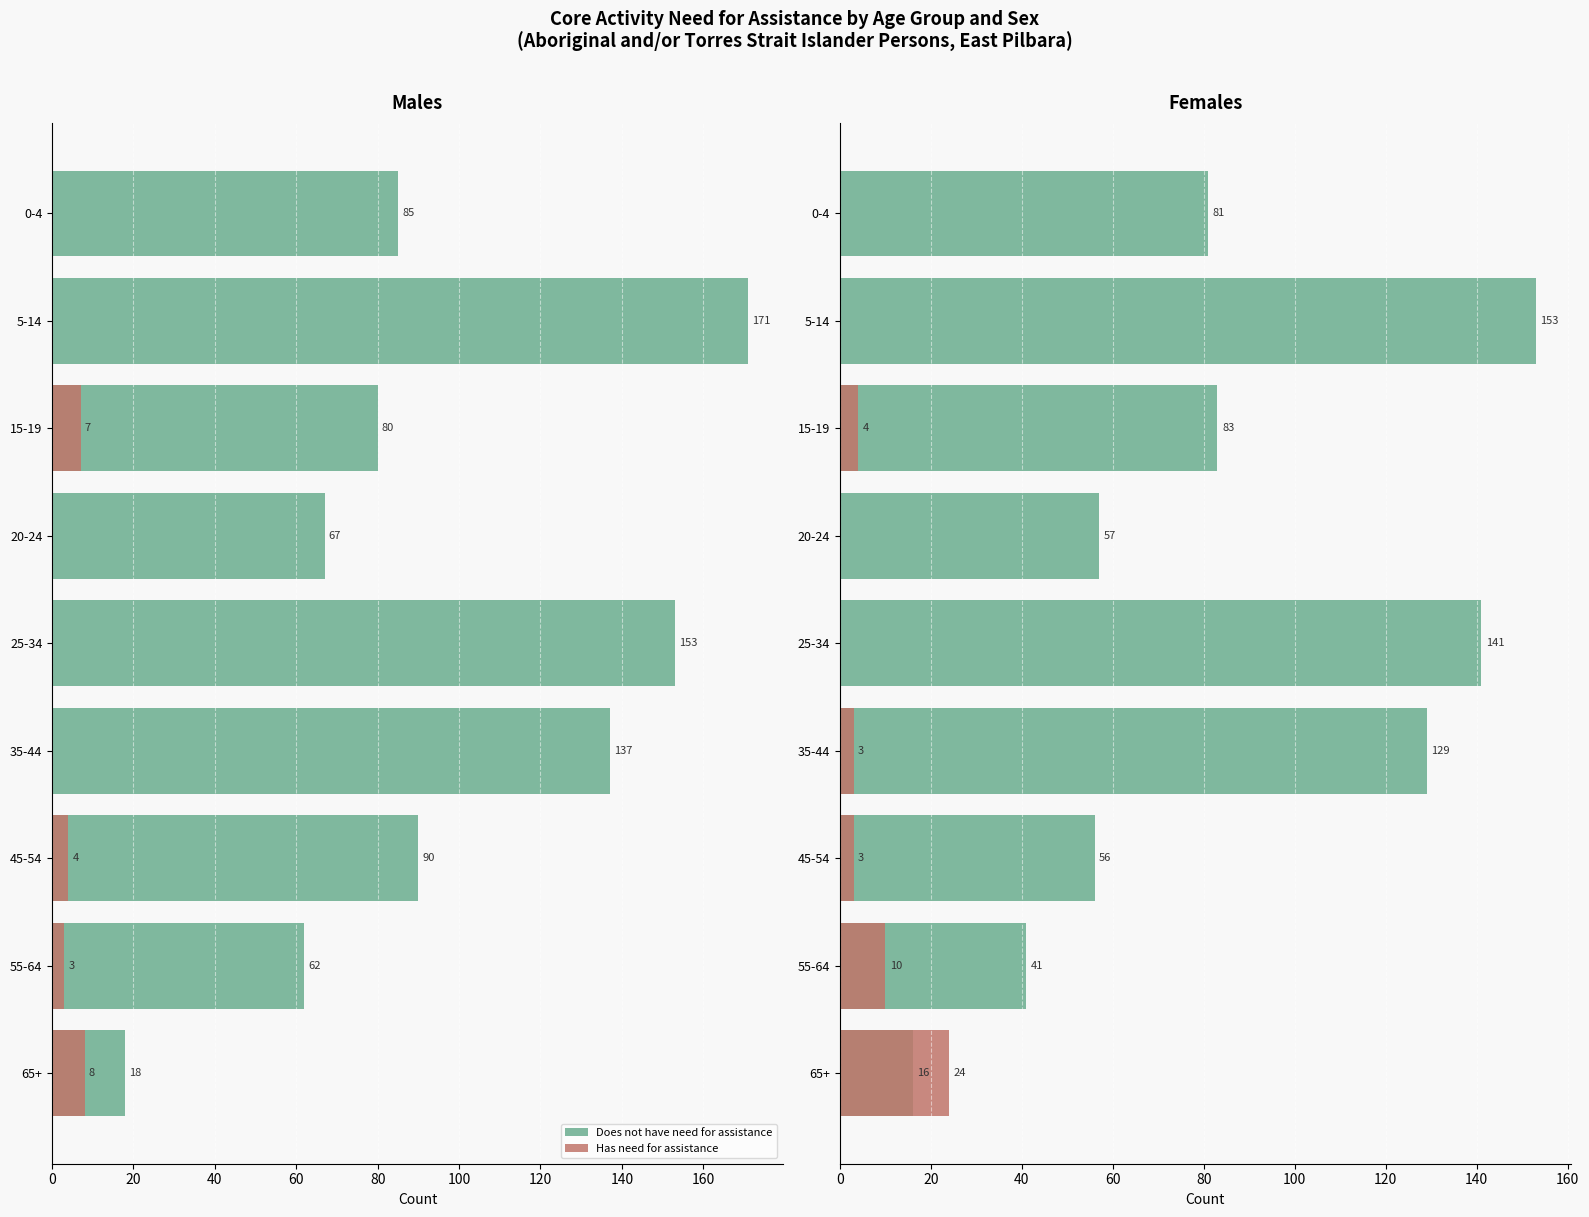

What are all the series names shown in the legend?

Does not have need for assistance, Has need for assistance